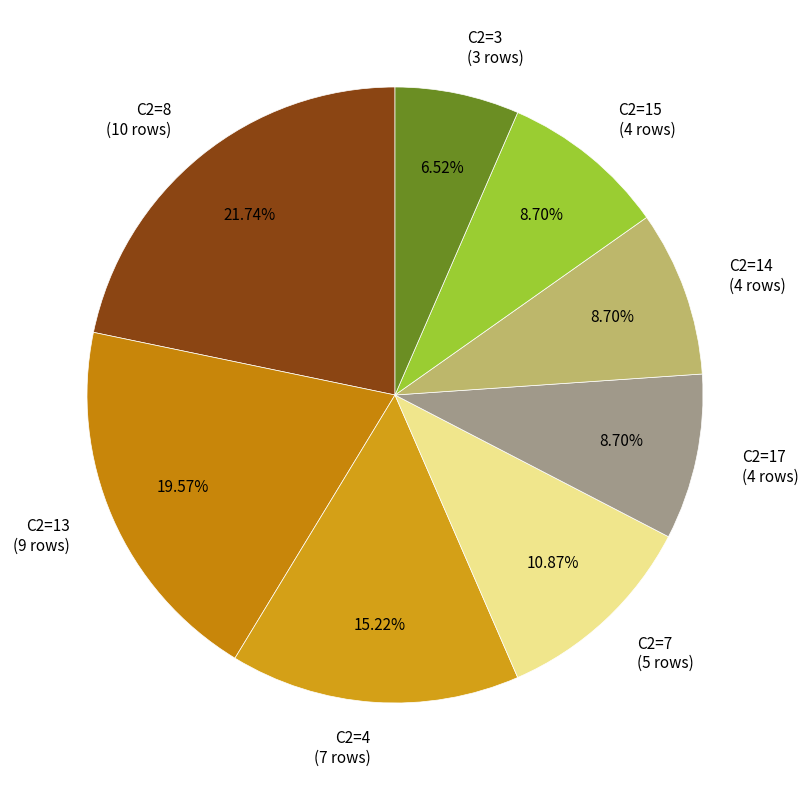

Which has a higher value, C2=4 (7 rows) or C2=8 (10 rows)?

C2=8 (10 rows)